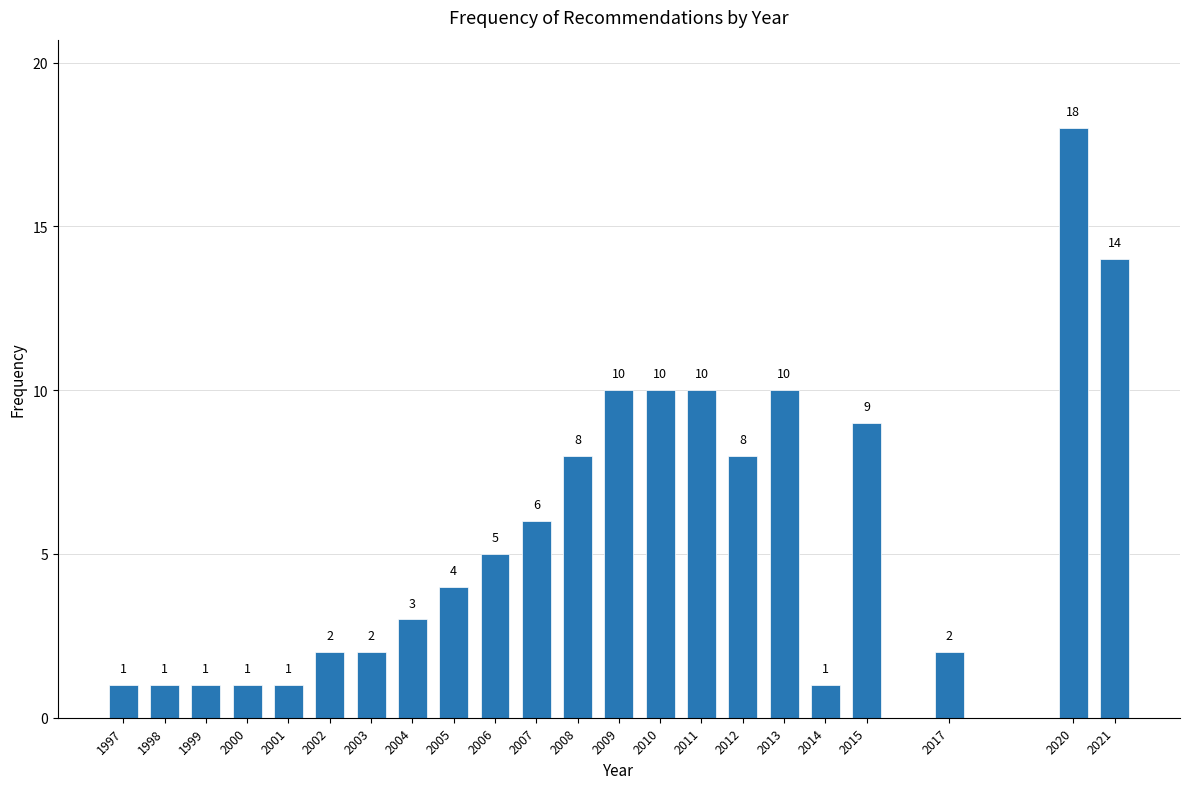

Reading left to right, list all the values displayed in this chart.

1	1	1	1	1	2	2	3	4	5	6	8	10	10	10	8	10	1	9	2	18	14